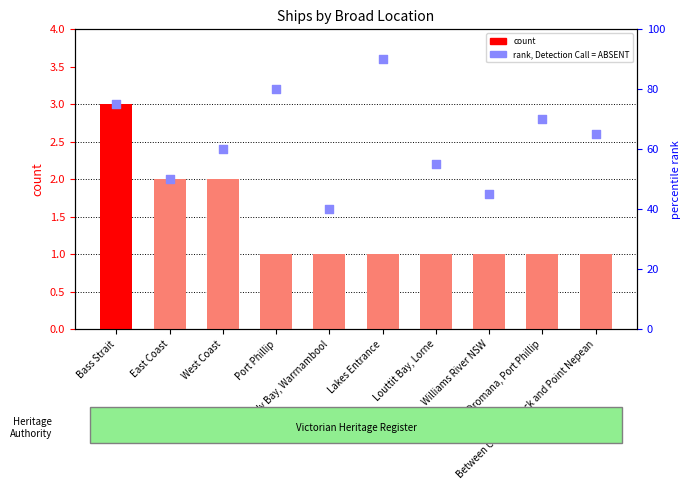

What is the total value across all series at Williams River NSW?

46